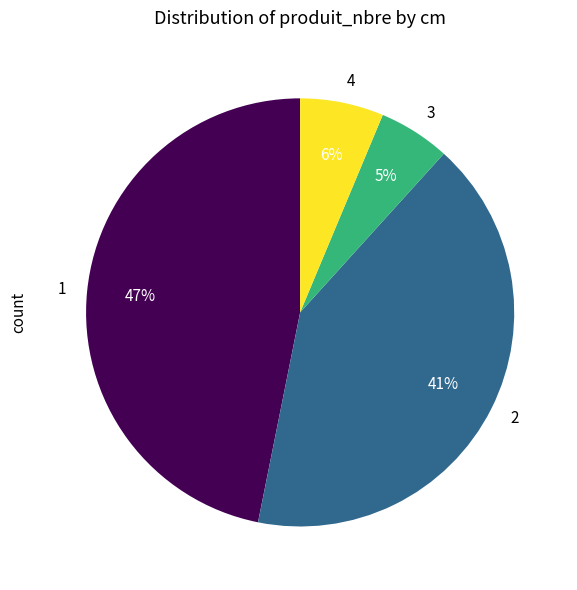

Combined, do 2 and 4 account for over 50%?

No